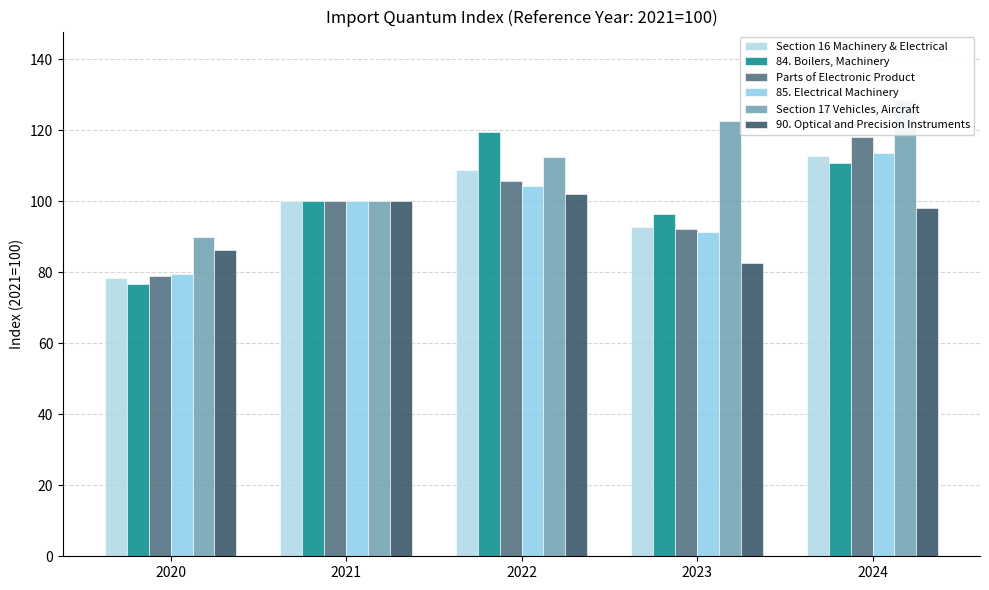

What is the spread (max minus min) of values at 2024?

30.5